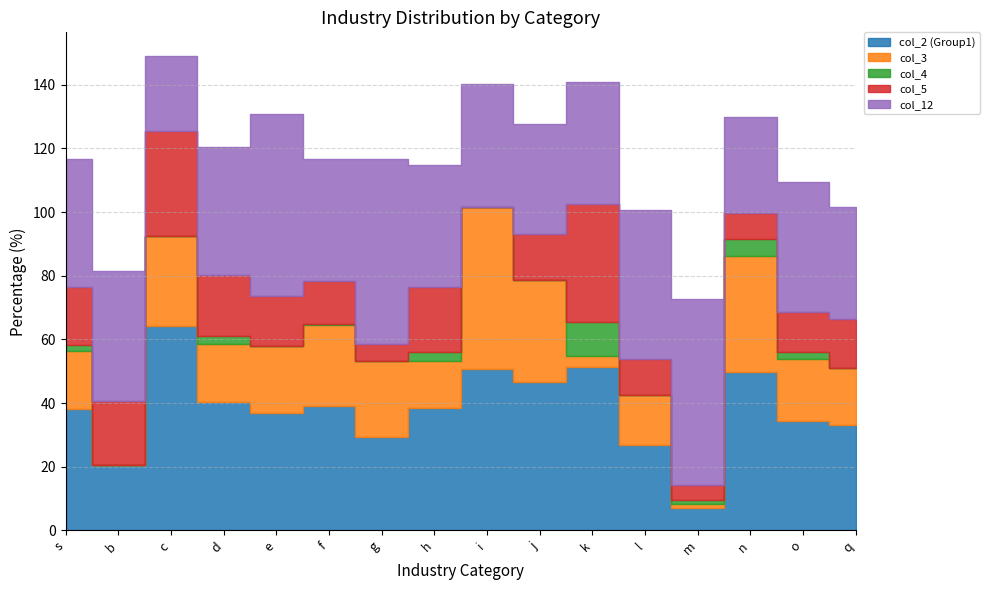

What is the approximate value of col_2 (Group1) at f?

39.2